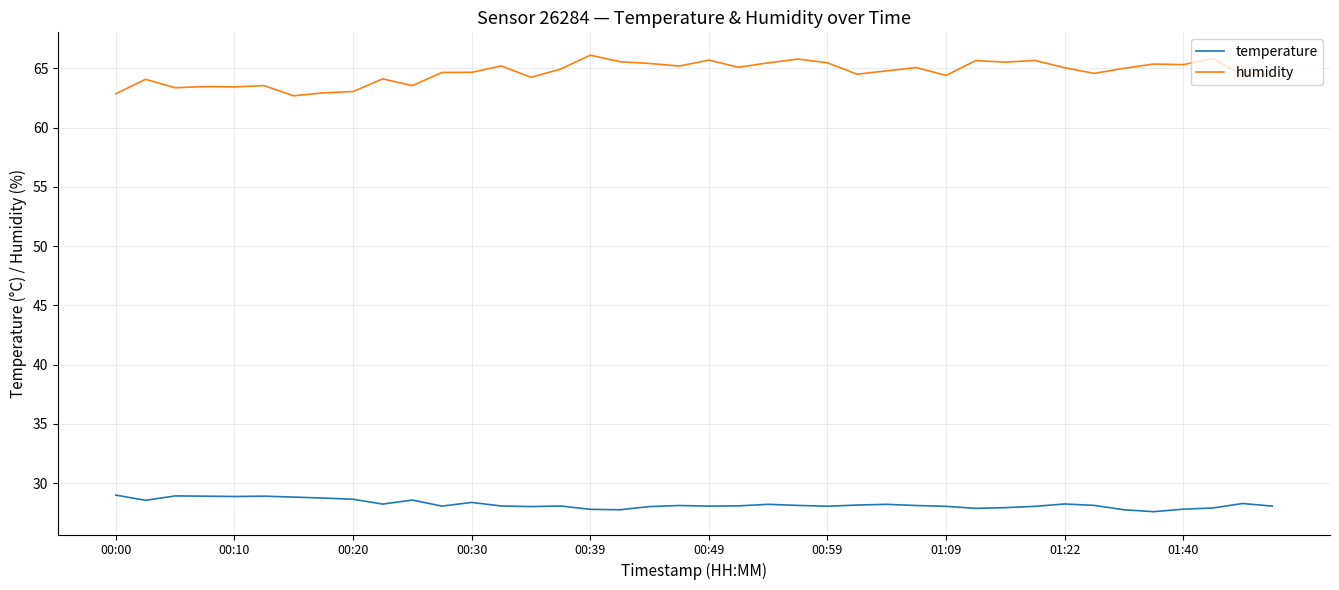

True or false: temperature and humidity cross at least once.

False